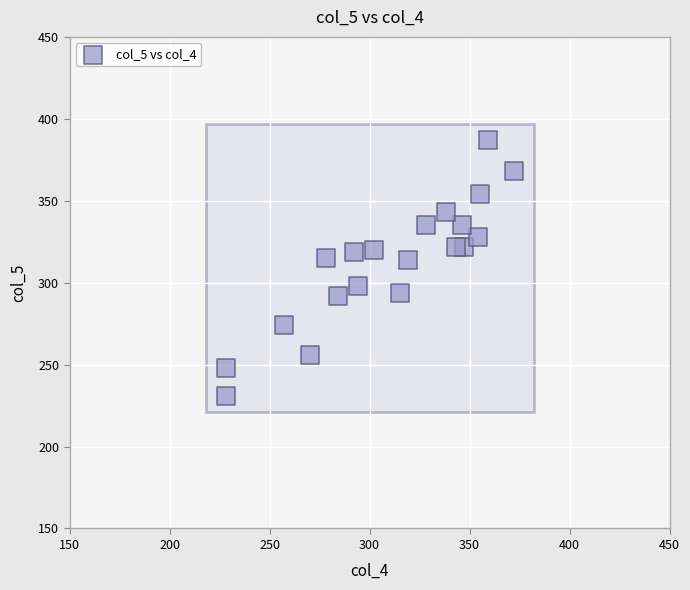

What is the range of X values (max minus min)?

144